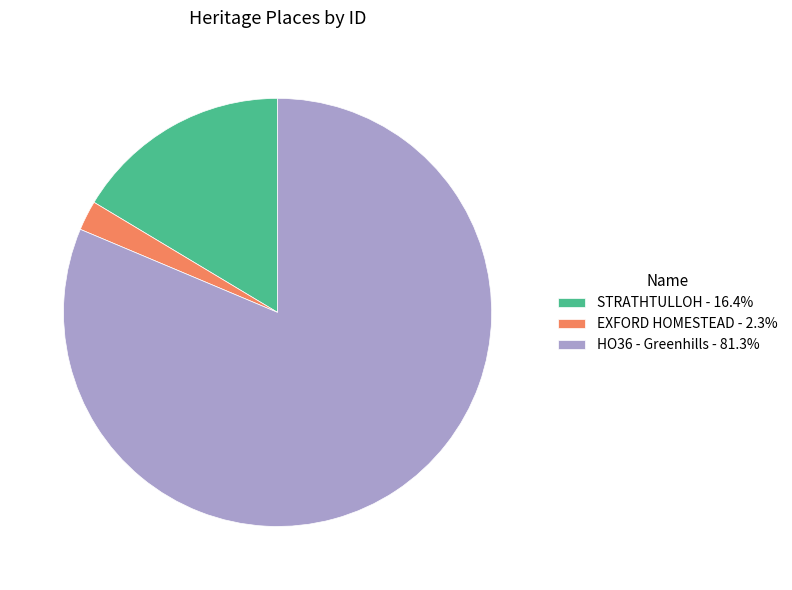

Rank the categories by value from highest to lowest.

HO36 - Greenhills, STRATHTULLOH, EXFORD HOMESTEAD